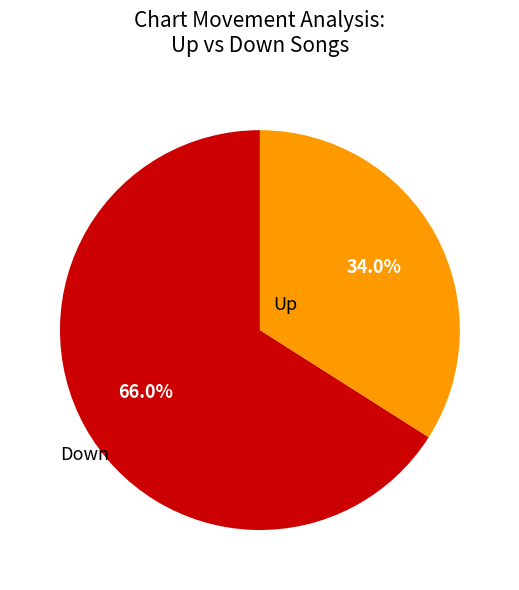

How many segments does this pie chart have?

2